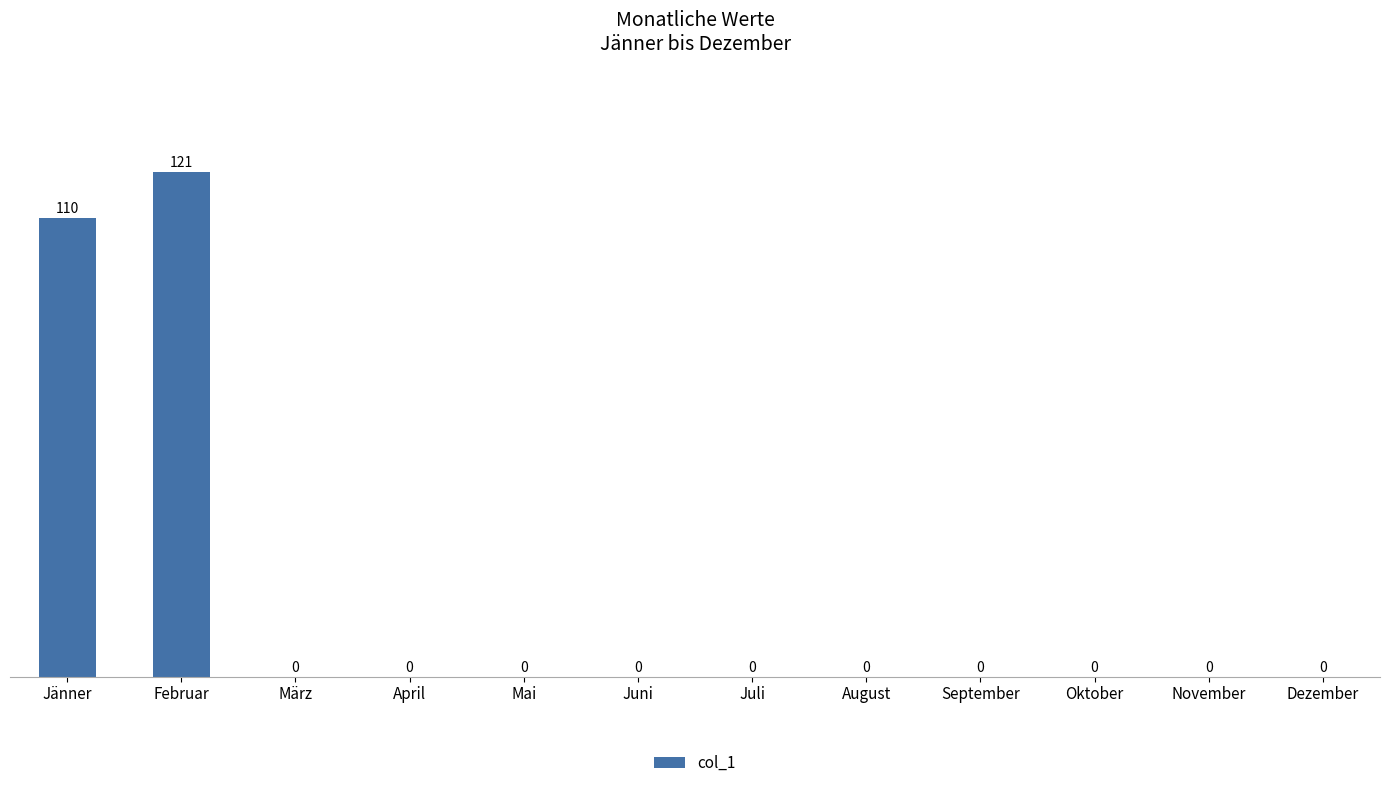

True or false: the data shows -61 at Mai.

False